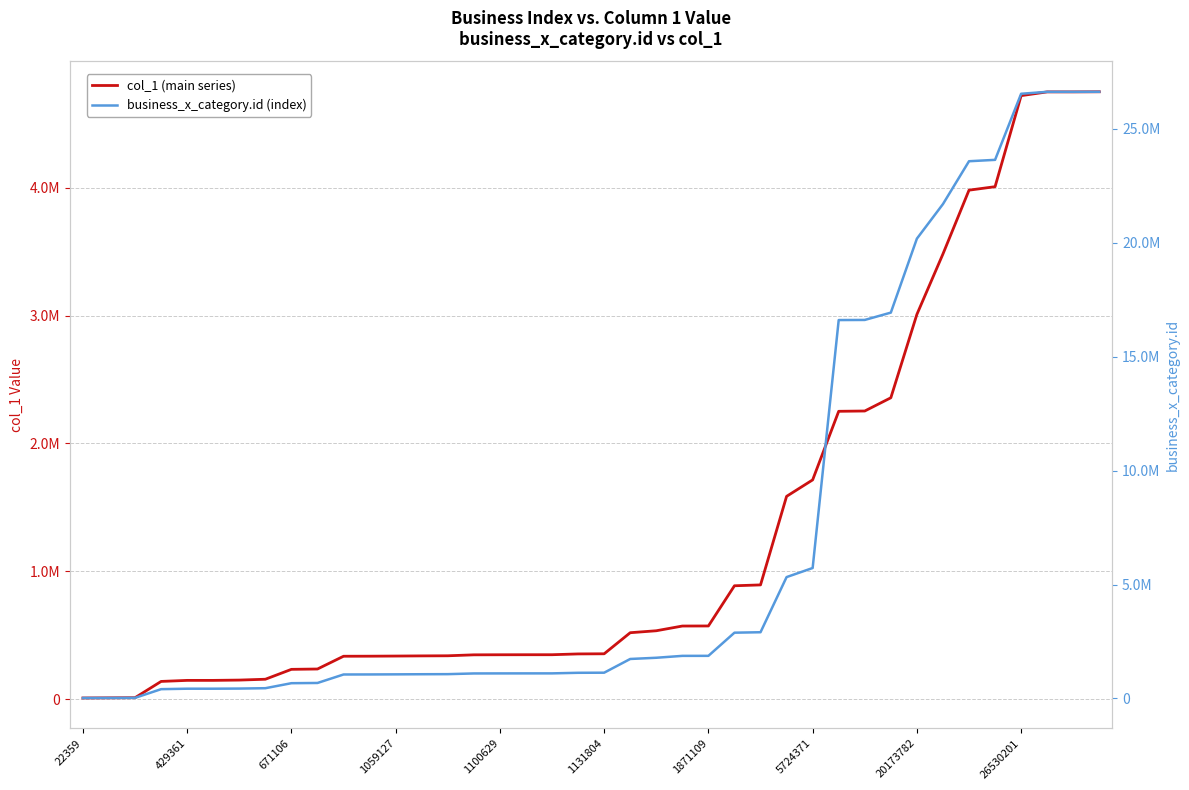

What value does the col_1 (main series) series have at 17, to the nearest 50?

347700